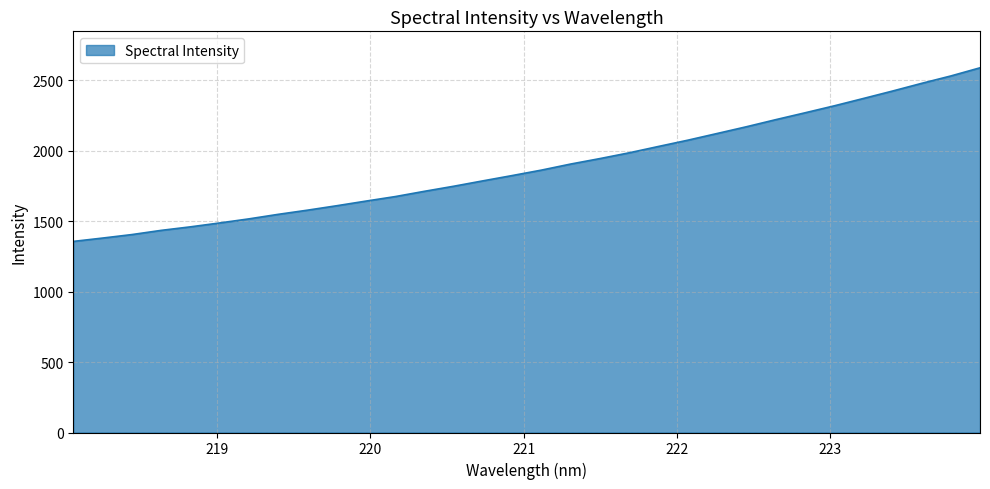

What is the difference between the maximum and minimum values?

1232.0